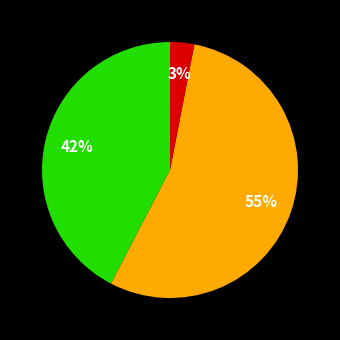

Is there a majority slice in this chart?

Yes